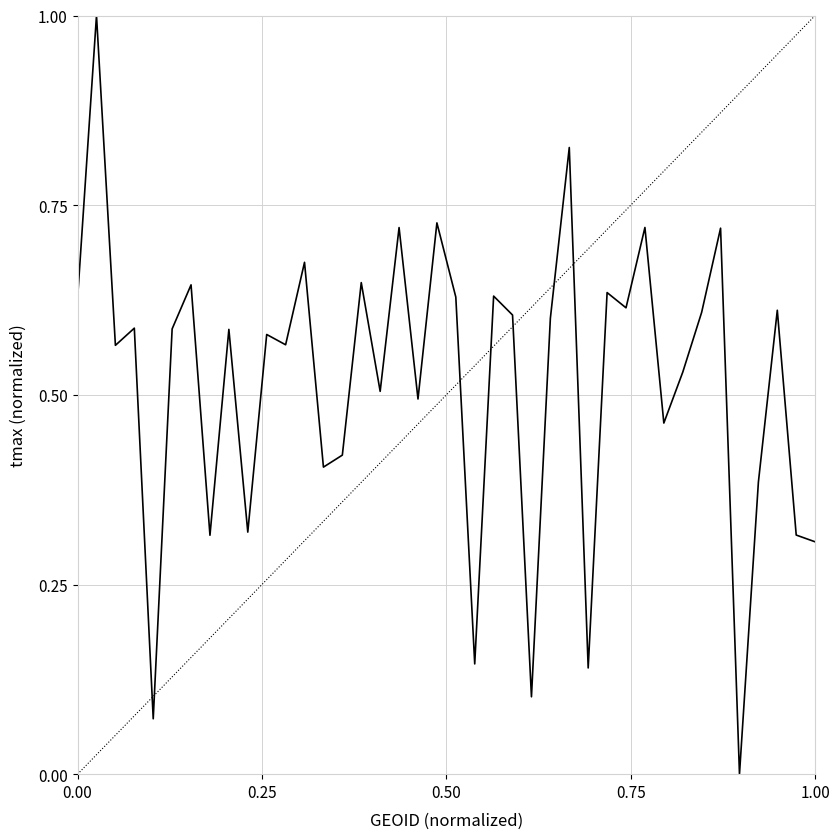

What is the maximum value shown in the chart?

1.0